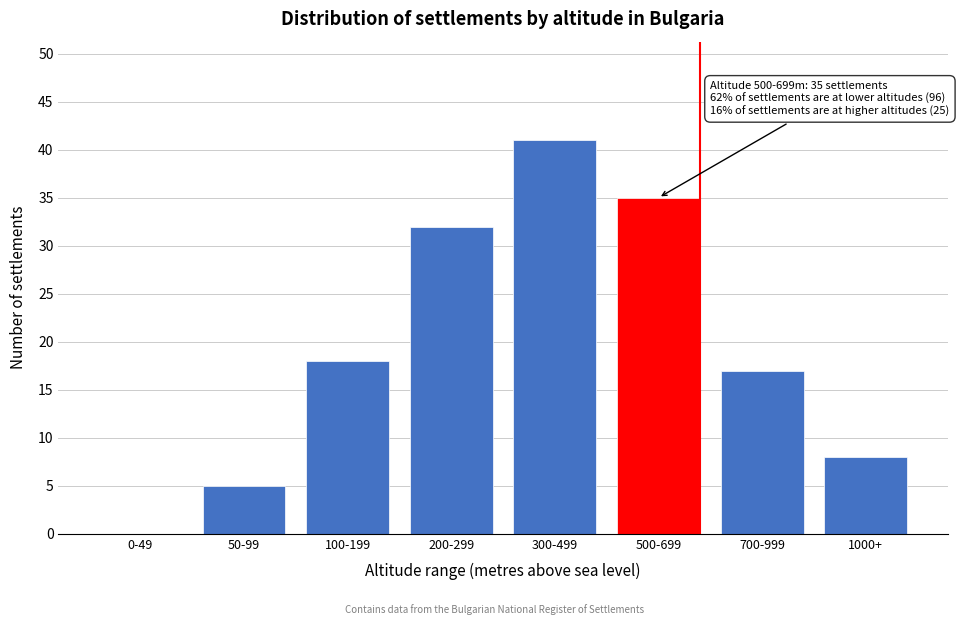

Reading left to right, extract all data points from this chart.

0-49=0	50-99=5	100-199=18	200-299=32	300-499=41	500-699=35	700-999=17	1000+=8